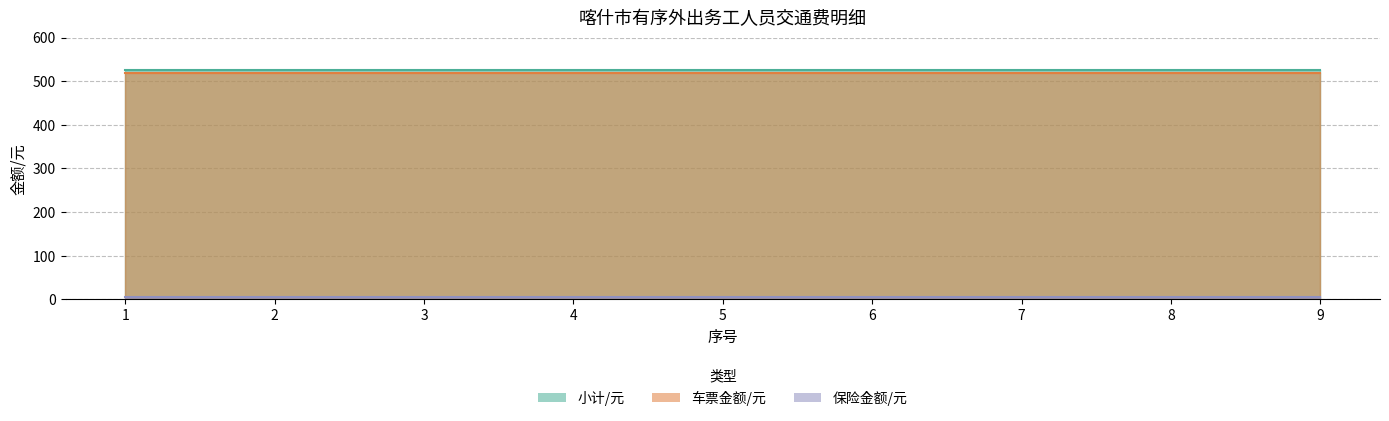

Between 4 and 6, which series saw the biggest shift?

车票金额/元